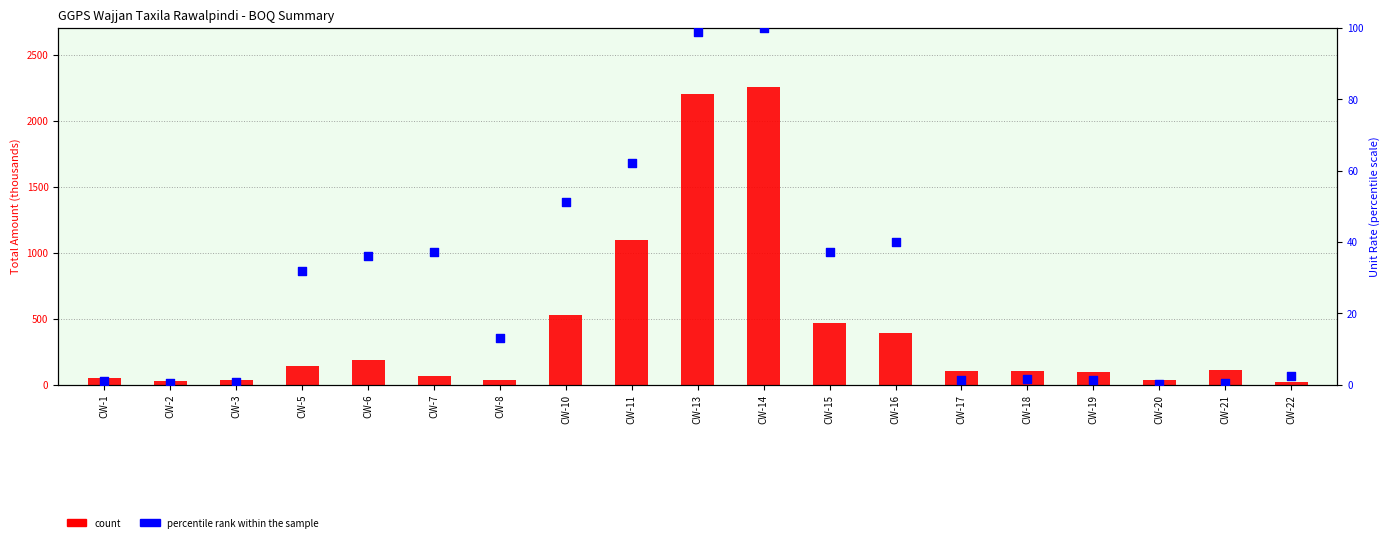

Which series has the largest total across all categories?

count